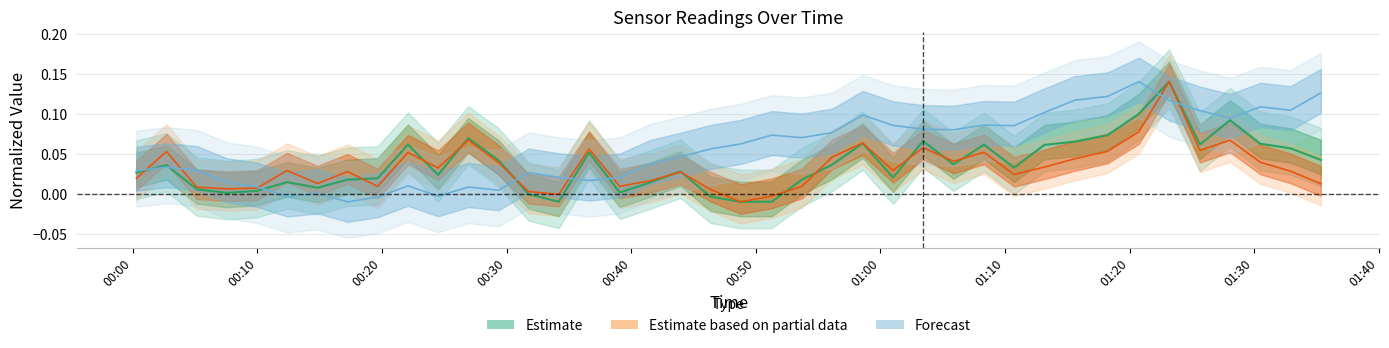

Reading left to right, what are all the values shown in this chart?

SDS_P1: 2020/12/18 00:00:17=0.0	2020/12/18 00:02:42=0.0	2020/12/18 00:05:08=0.0	2020/12/18 00:07:33=0.0	2020/12/18 00:09:58=0.0	2020/12/18 00:12:23=0.0	2020/12/18 00:14:49=0.0	2020/12/18 00:17:14=0.0	2020/12/18 00:19:39=0.0	2020/12/18 00:22:05=0.1	2020/12/18 00:24:30=0.0	2020/12/18 00:26:55=0.1	2020/12/18 00:29:21=0.0	2020/12/18 00:31:46=-0.0	2020/12/18 00:34:11=-0.0	2020/12/18 00:36:37=0.1	2020/12/18 00:39:05=0.0	2020/12/18 00:41:31=0.0	2020/12/18 00:43:57=0.0	2020/12/18 00:46:22=-0.0	2020/12/18 00:48:47=-0.0	2020/12/18 00:51:17=-0.0	2020/12/18 00:53:42=0.0	2020/12/18 00:56:08=0.0	2020/12/18 00:58:35=0.1	2020/12/18 01:01:01=0.0	2020/12/18 01:03:26=0.1	2020/12/18 01:05:52=0.0	2020/12/18 01:08:19=0.1	2020/12/18 01:10:44=0.0	2020/12/18 01:13:10=0.1	2020/12/18 01:15:36=0.1	2020/12/18 01:18:14=0.1	2020/12/18 01:20:45=0.1	2020/12/18 01:23:11=0.1	2020/12/18 01:25:39=0.1	2020/12/18 01:28:04=0.1	2020/12/18 01:30:30=0.1	2020/12/18 01:32:55=0.1	2020/12/18 01:35:21=0.0
SDS_P2: 2020/12/18 00:00:17=0.0	2020/12/18 00:02:42=0.1	2020/12/18 00:05:08=0.0	2020/12/18 00:07:33=0.0	2020/12/18 00:09:58=0.0	2020/12/18 00:12:23=0.0	2020/12/18 00:14:49=0.0	2020/12/18 00:17:14=0.0	2020/12/18 00:19:39=0.0	2020/12/18 00:22:05=0.1	2020/12/18 00:24:30=0.0	2020/12/18 00:26:55=0.1	2020/12/18 00:29:21=0.0	2020/12/18 00:31:46=0.0	2020/12/18 00:34:11=-0.0	2020/12/18 00:36:37=0.1	2020/12/18 00:39:05=0.0	2020/12/18 00:41:31=0.0	2020/12/18 00:43:57=0.0	2020/12/18 00:46:22=0.0	2020/12/18 00:48:47=-0.0	2020/12/18 00:51:17=-0.0	2020/12/18 00:53:42=0.0	2020/12/18 00:56:08=0.0	2020/12/18 00:58:35=0.1	2020/12/18 01:01:01=0.0	2020/12/18 01:03:26=0.1	2020/12/18 01:05:52=0.0	2020/12/18 01:08:19=0.1	2020/12/18 01:10:44=0.0	2020/12/18 01:13:10=0.0	2020/12/18 01:15:36=0.0	2020/12/18 01:18:14=0.1	2020/12/18 01:20:45=0.1	2020/12/18 01:23:11=0.1	2020/12/18 01:25:39=0.1	2020/12/18 01:28:04=0.1	2020/12/18 01:30:30=0.0	2020/12/18 01:32:55=0.0	2020/12/18 01:35:21=0.0
BME280_humidity: 2020/12/18 00:00:17=0.0	2020/12/18 00:02:42=0.0	2020/12/18 00:05:08=0.0	2020/12/18 00:07:33=0.0	2020/12/18 00:09:58=0.0	2020/12/18 00:12:23=-0.0	2020/12/18 00:14:49=0.0	2020/12/18 00:17:14=-0.0	2020/12/18 00:19:39=-0.0	2020/12/18 00:22:05=0.0	2020/12/18 00:24:30=-0.0	2020/12/18 00:26:55=0.0	2020/12/18 00:29:21=0.0	2020/12/18 00:31:46=0.0	2020/12/18 00:34:11=0.0	2020/12/18 00:36:37=0.0	2020/12/18 00:39:05=0.0	2020/12/18 00:41:31=0.0	2020/12/18 00:43:57=0.0	2020/12/18 00:46:22=0.1	2020/12/18 00:48:47=0.1	2020/12/18 00:51:17=0.1	2020/12/18 00:53:42=0.1	2020/12/18 00:56:08=0.1	2020/12/18 00:58:35=0.1	2020/12/18 01:01:01=0.1	2020/12/18 01:03:26=0.1	2020/12/18 01:05:52=0.1	2020/12/18 01:08:19=0.1	2020/12/18 01:10:44=0.1	2020/12/18 01:13:10=0.1	2020/12/18 01:15:36=0.1	2020/12/18 01:18:14=0.1	2020/12/18 01:20:45=0.1	2020/12/18 01:23:11=0.1	2020/12/18 01:25:39=0.1	2020/12/18 01:28:04=0.1	2020/12/18 01:30:30=0.1	2020/12/18 01:32:55=0.1	2020/12/18 01:35:21=0.1